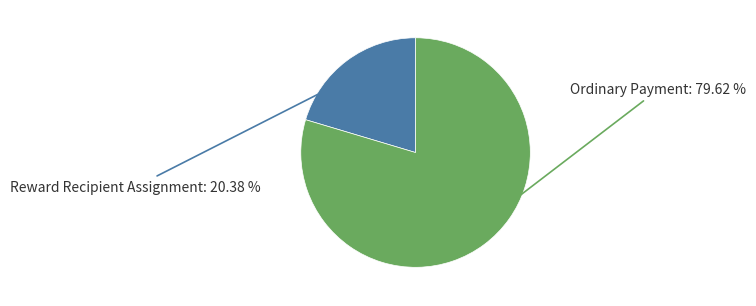

Does any single category account for the majority?

Yes